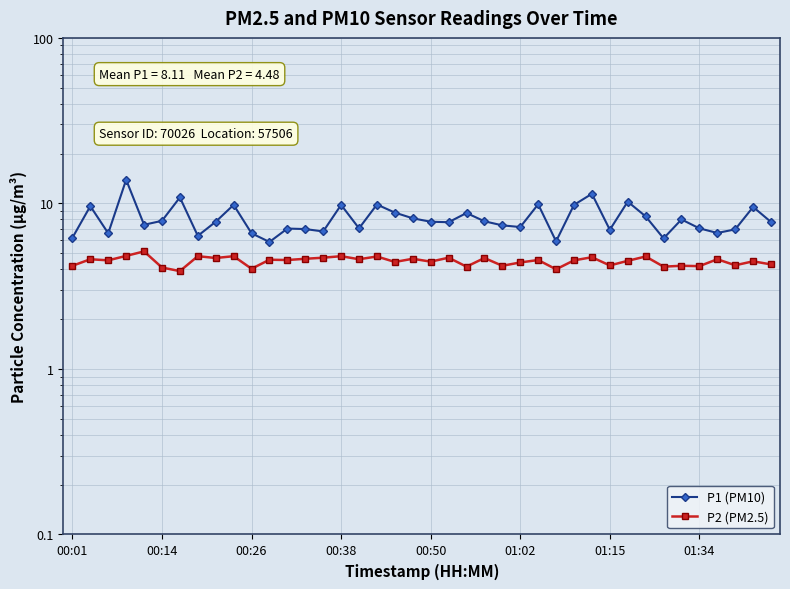

Is it true that P1 (PM10) equals 3.6 at 00:14?

False